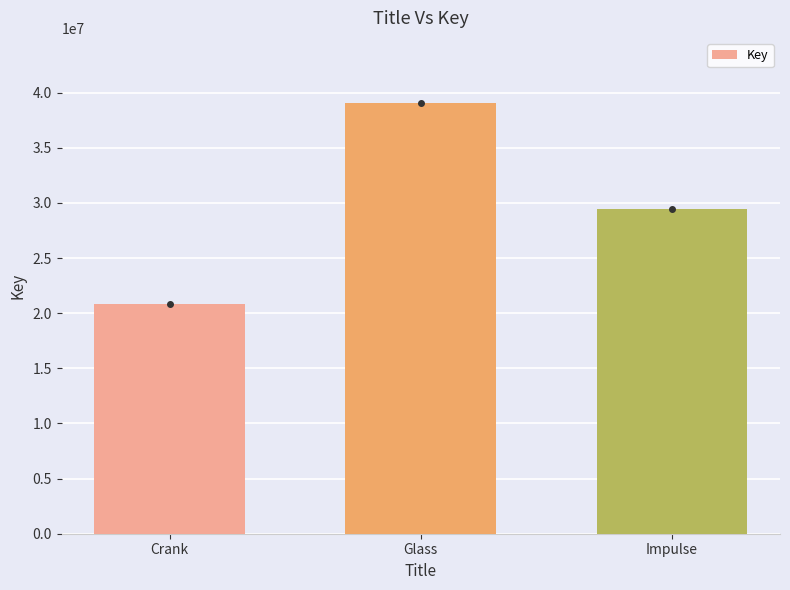

Reading left to right, transcribe all the data shown in this chart.

20799661	39099278	29463753